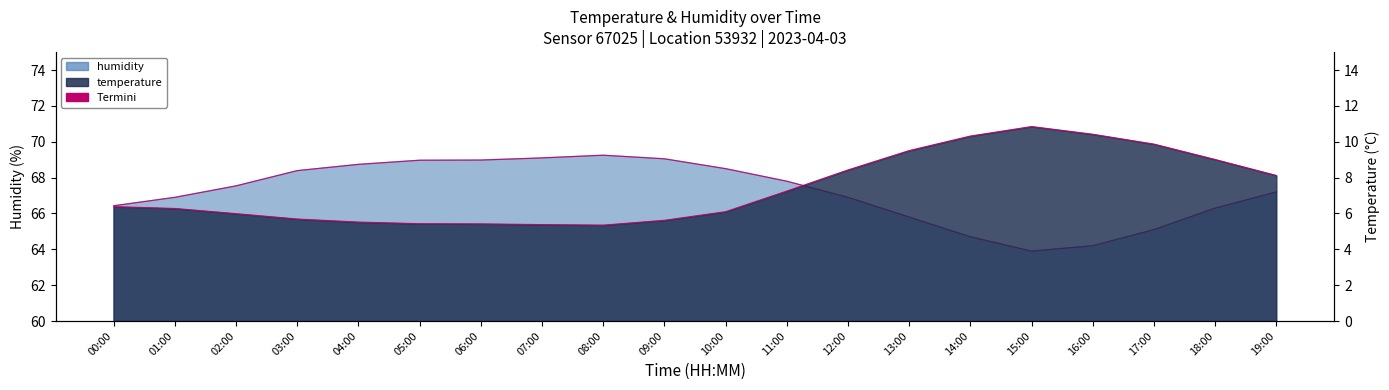

What is the difference between the maximum and minimum values in the temperature series?

5.5